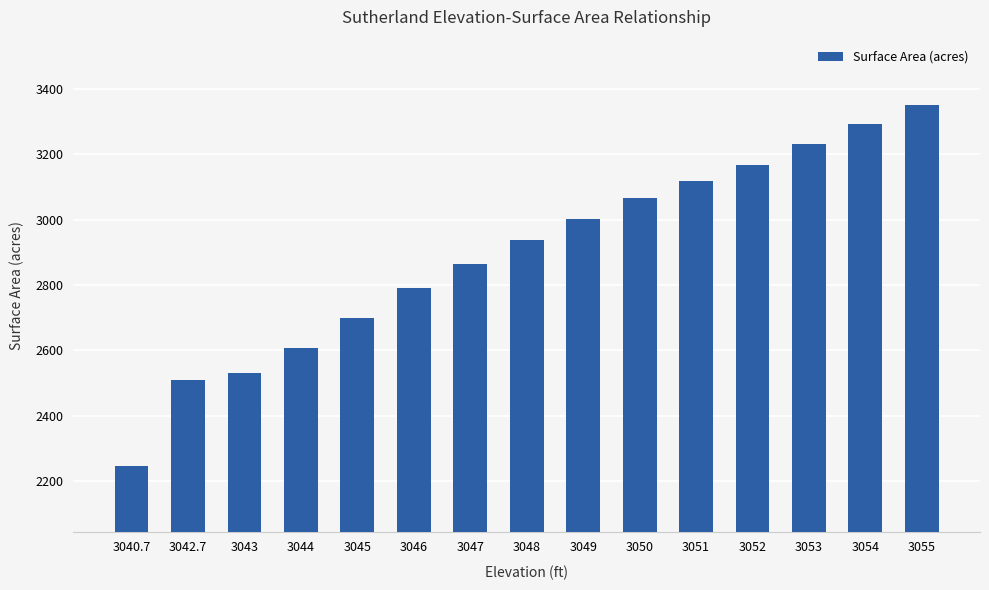

Which label corresponds to the smallest value in the chart?

3040.7